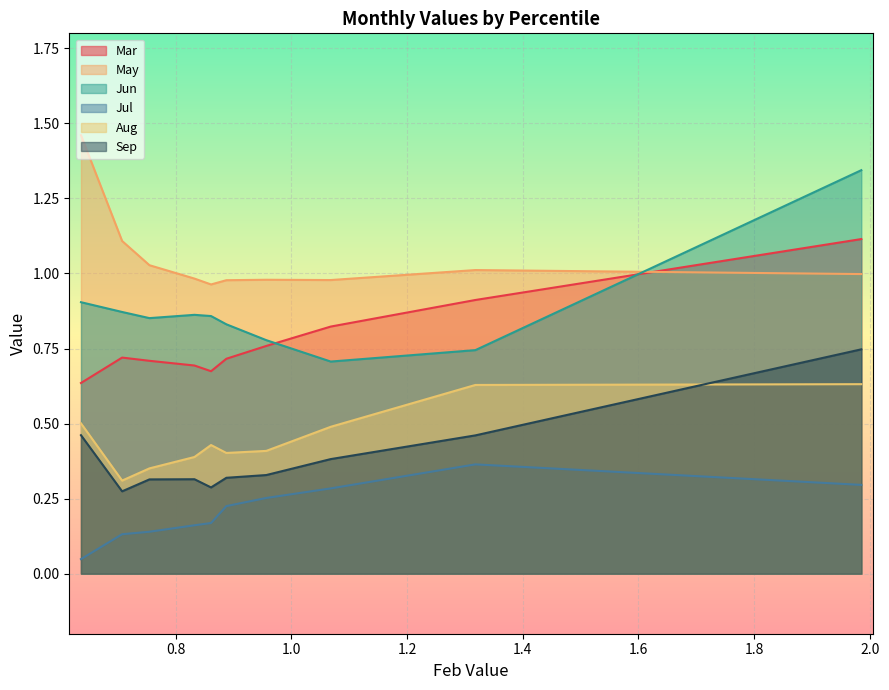

Reading right to left, list all the values displayed in this chart.

Mar: pct95=0.6	pct85=0.7	pct75=0.7	pct65=0.7	pct55=0.7	pct45=0.7	pct35=0.8	pct25=0.8	pct15=0.9	pct05=1.1
May: pct95=1.5	pct85=1.1	pct75=1.0	pct65=1.0	pct55=1.0	pct45=1.0	pct35=1.0	pct25=1.0	pct15=1.0	pct05=1.0
Jun: pct95=0.9	pct85=0.9	pct75=0.9	pct65=0.9	pct55=0.9	pct45=0.8	pct35=0.8	pct25=0.7	pct15=0.7	pct05=1.3
Jul: pct95=0.0	pct85=0.1	pct75=0.1	pct65=0.2	pct55=0.2	pct45=0.2	pct35=0.3	pct25=0.3	pct15=0.4	pct05=0.3
Aug: pct95=0.5	pct85=0.3	pct75=0.4	pct65=0.4	pct55=0.4	pct45=0.4	pct35=0.4	pct25=0.5	pct15=0.6	pct05=0.6
Sep: pct95=0.5	pct85=0.3	pct75=0.3	pct65=0.3	pct55=0.3	pct45=0.3	pct35=0.3	pct25=0.4	pct15=0.5	pct05=0.7